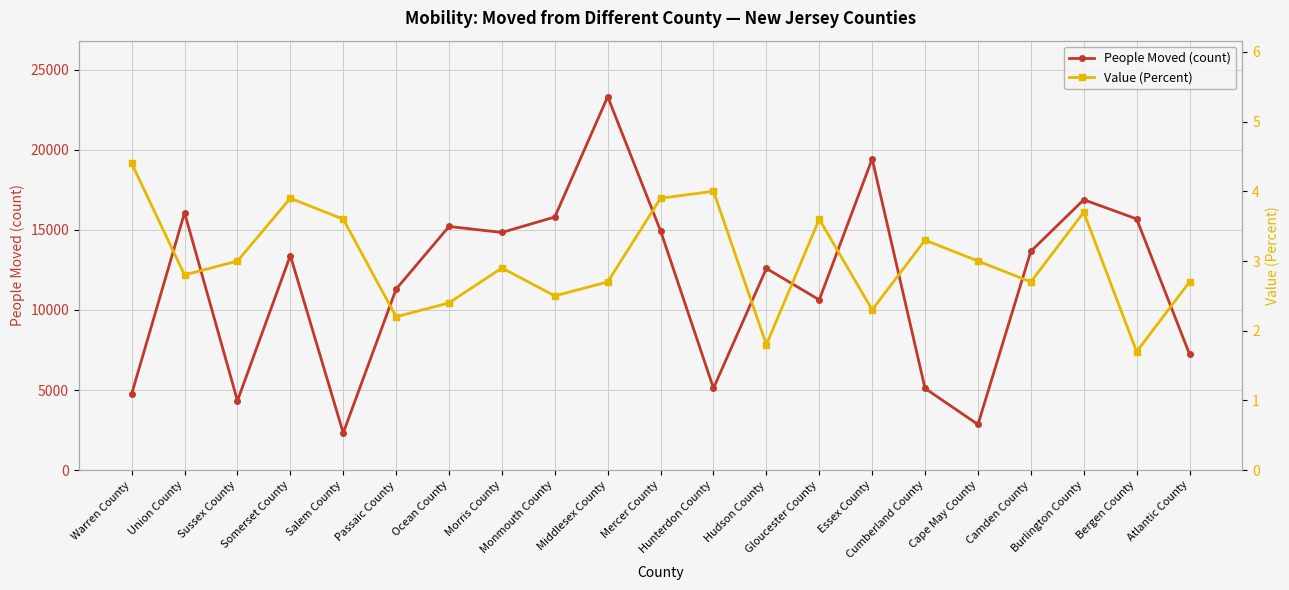

What position from the left is Burlington County?

19